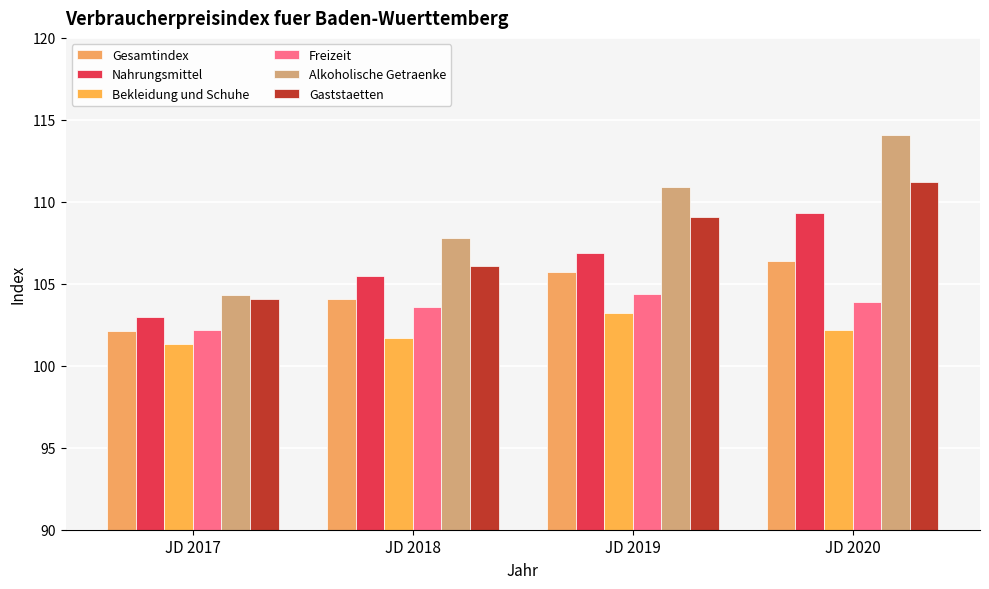

Does the chart contain stacked bars?

No